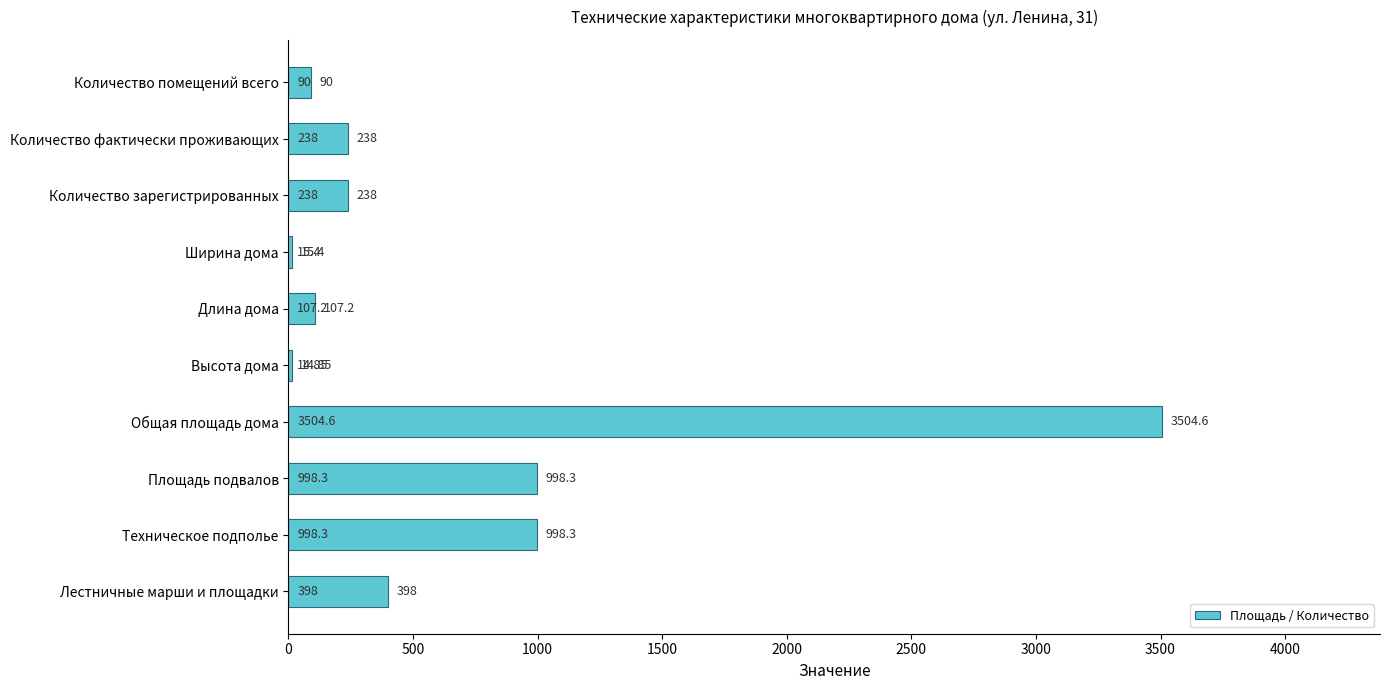

Which category has the highest value across all series?

Общая площадь дома